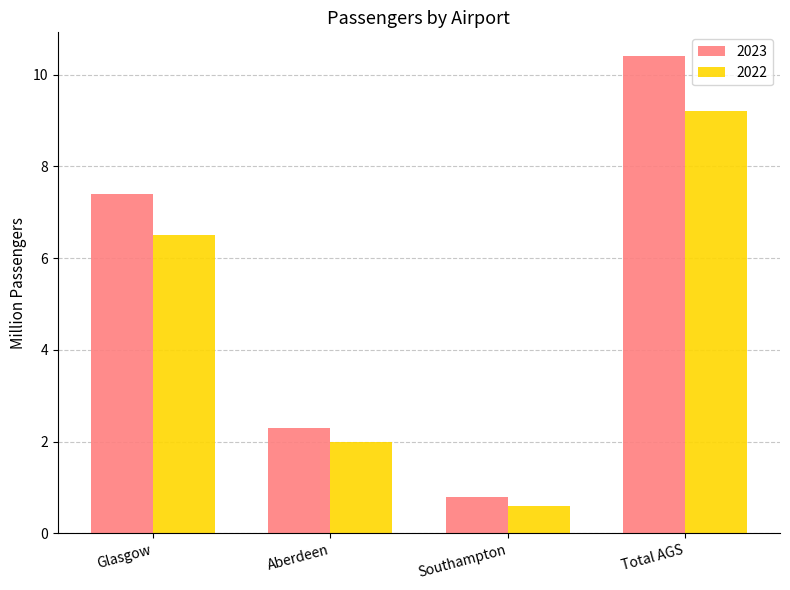

Rank the series by their average value, from lowest to highest.

2022, 2023